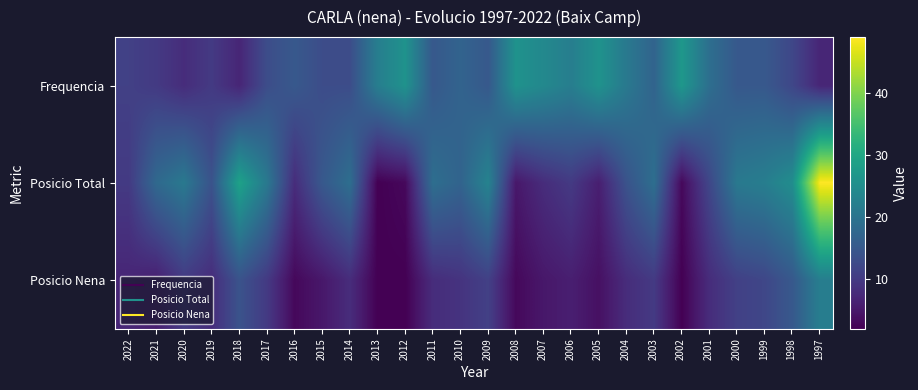

What is the total value across all series at 2006?

38